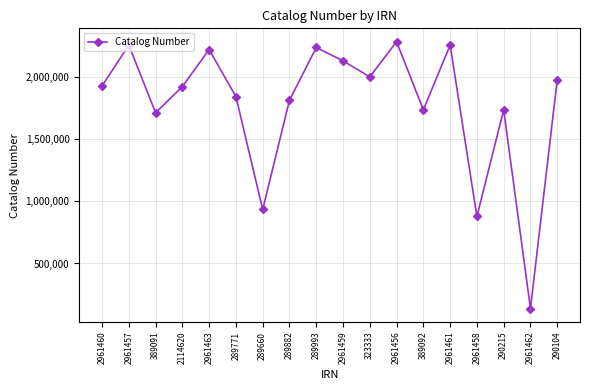

Read the value at 2961456, to the nearest 50.

2283300